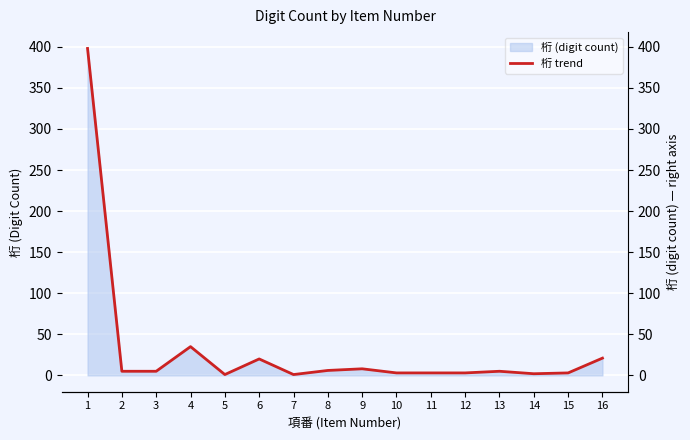

What is the value of the 16th point from the left?

21